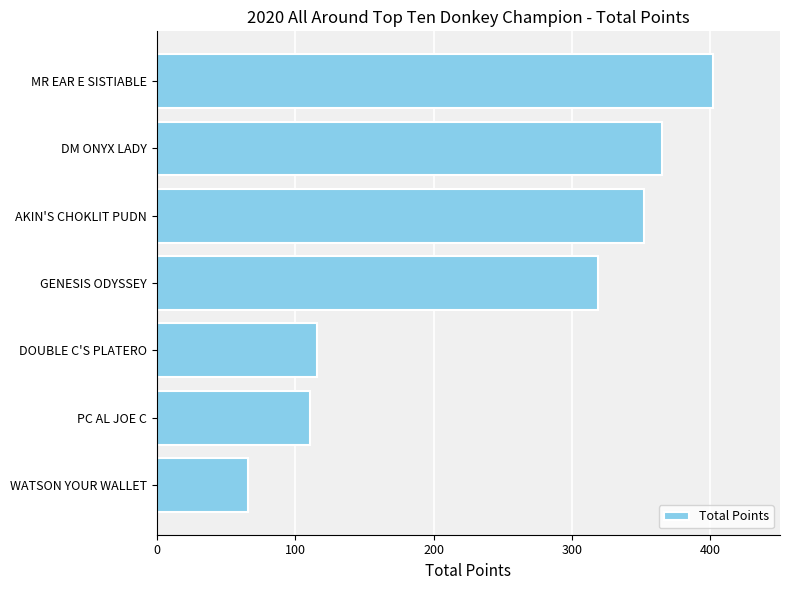

Reading bottom to top, transcribe all the data shown in this chart.

66	111	116	319	352	365	402